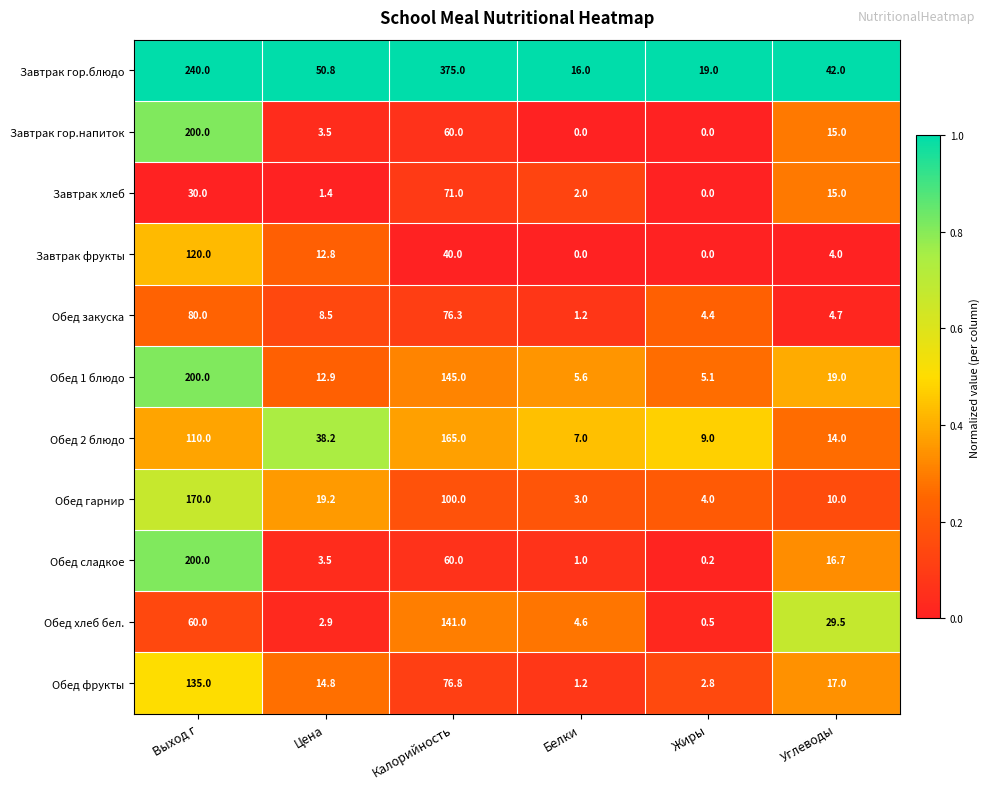

How many data points does each series have?

6